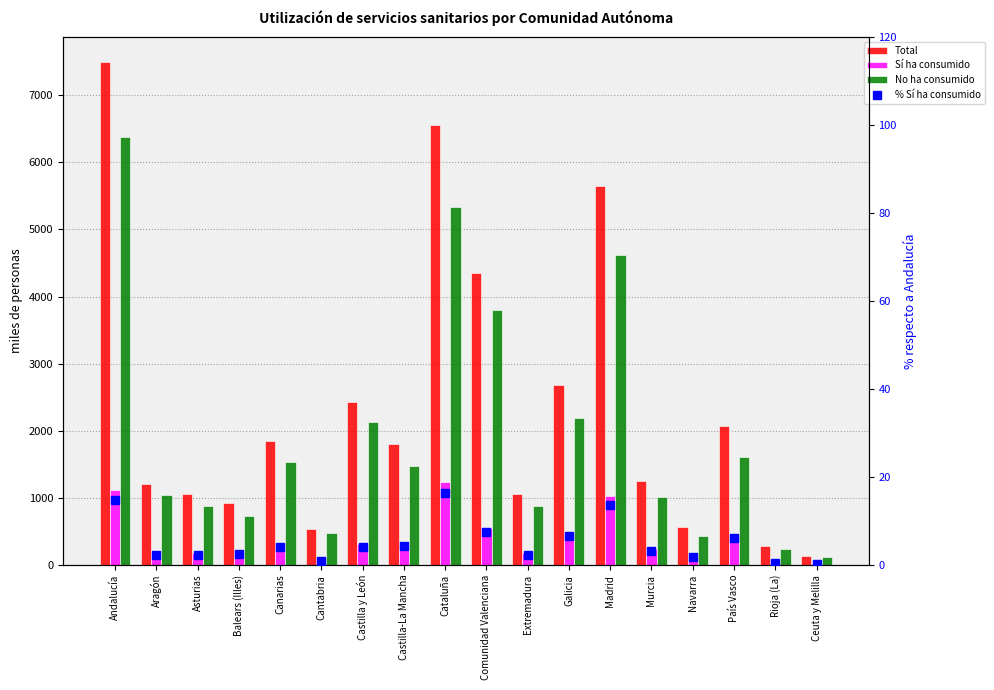

How many data points in Sí ha consumido are less than 306?

9